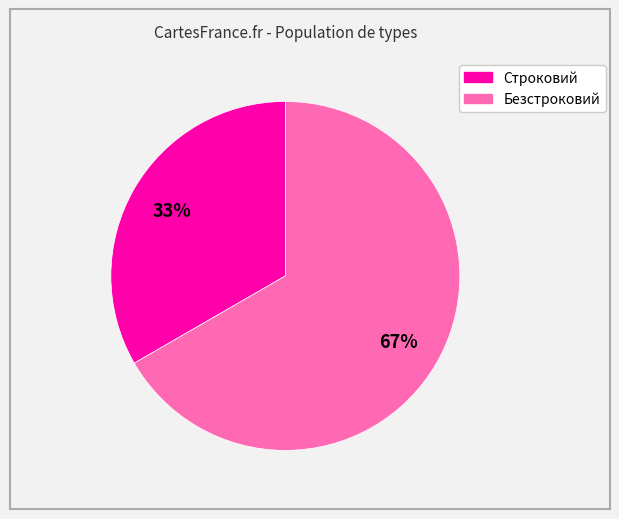

Which has a higher value, Строковий or Безстроковий?

Безстроковий